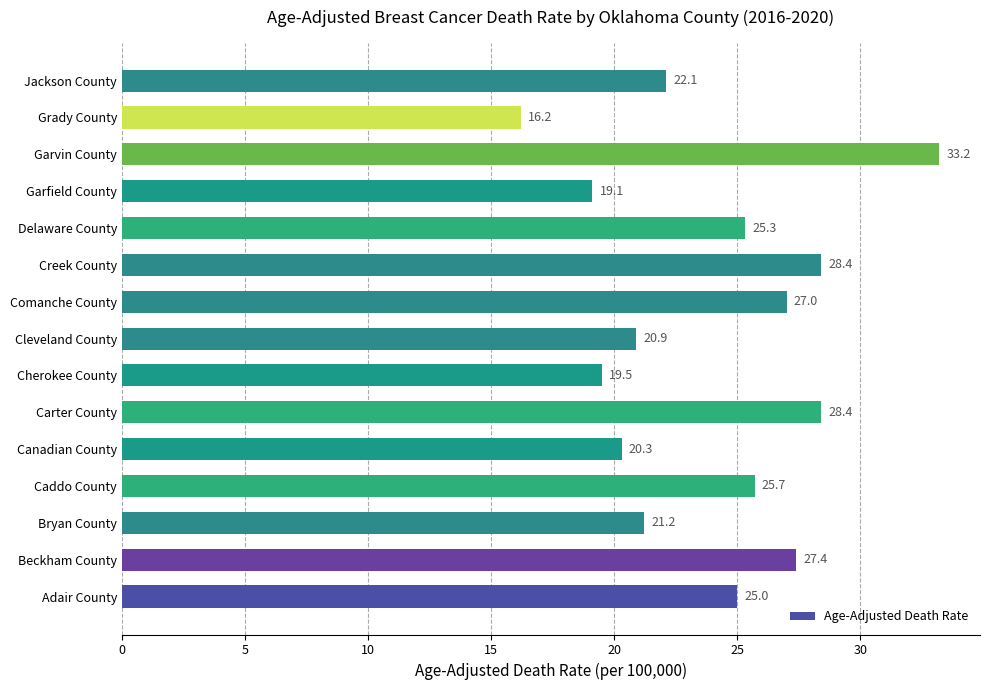

What value does the data have at Creek County?

28.4